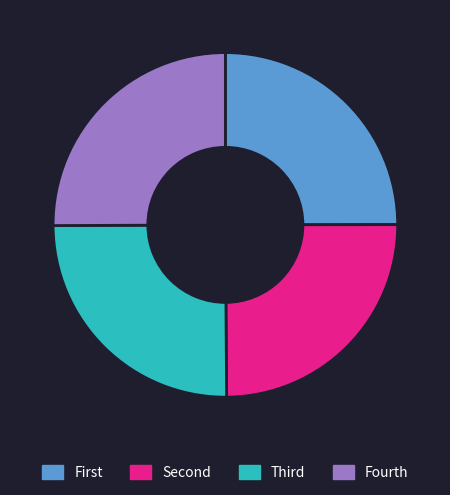

Does any single category account for the majority?

No